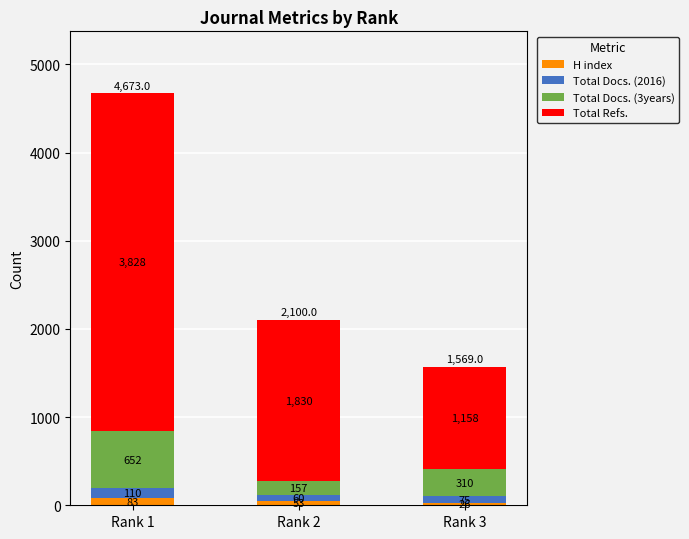

What is the total value across all series at Rank 1?

4673